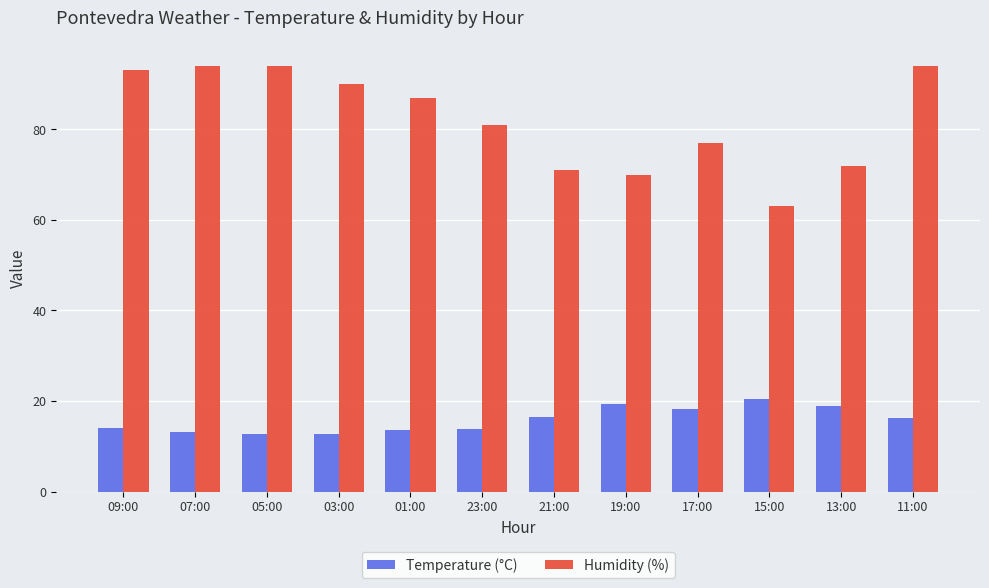

How many bars are there in each group?

2